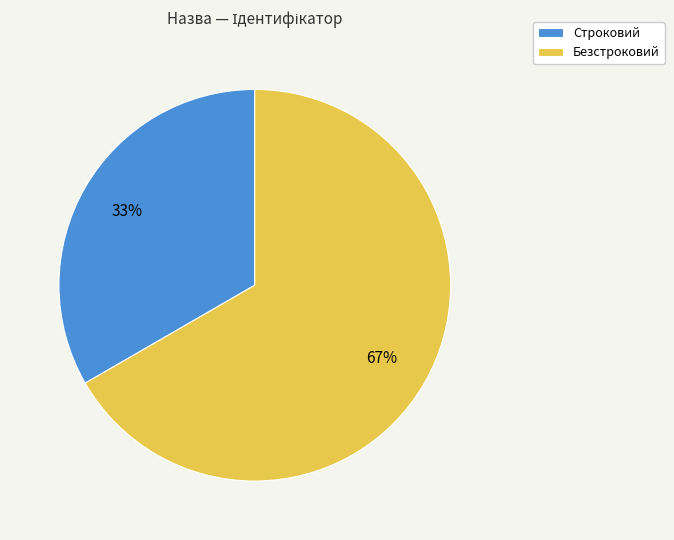

How many slices are in this pie chart?

2